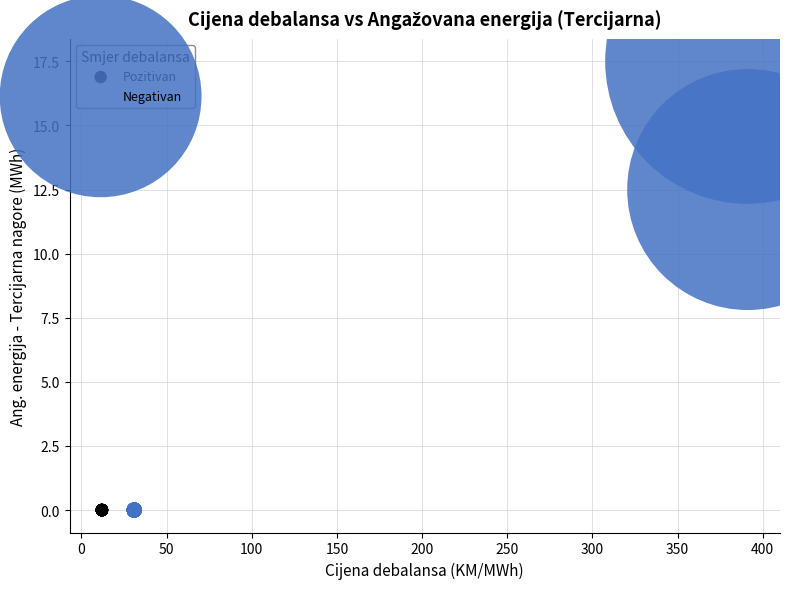

Which series reaches the maximum Y coordinate?

Negativan